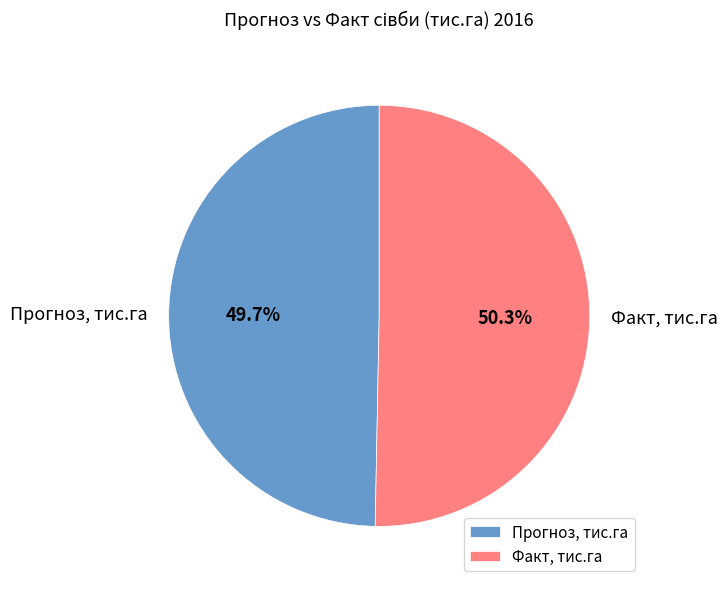

To the nearest percent, what is the difference between the largest and smallest slice percentages?

1%